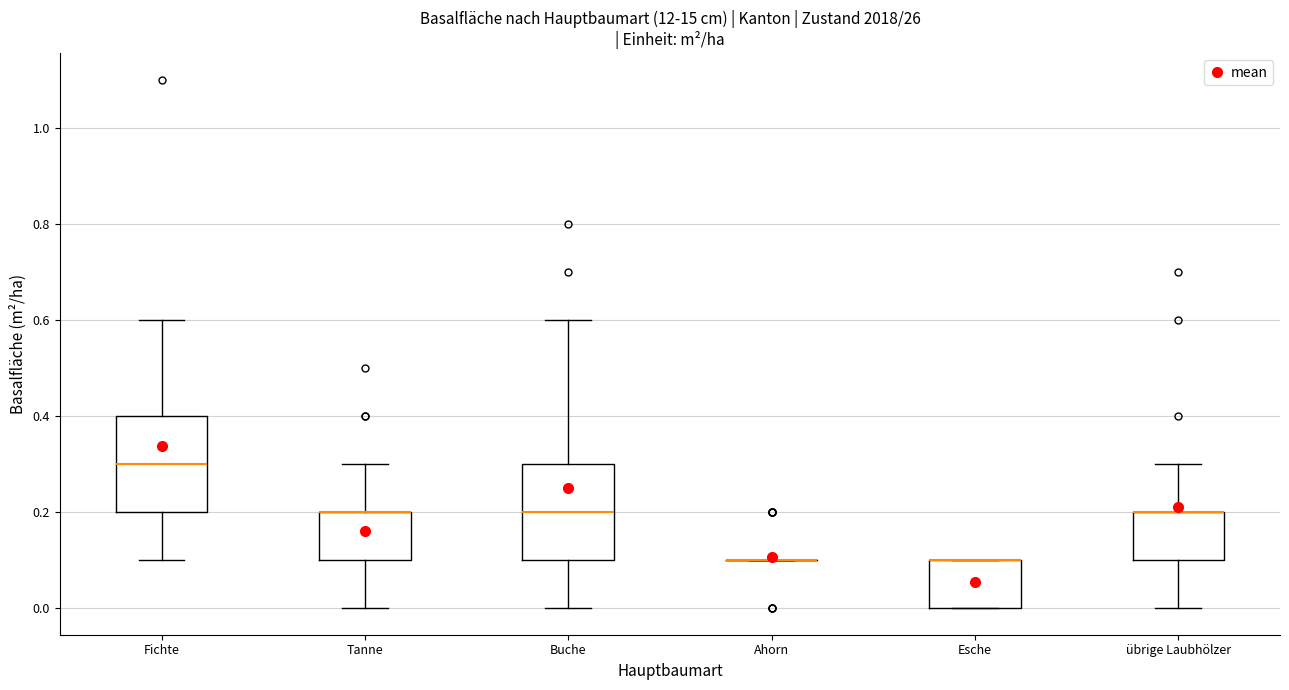

Reading left to right, read every box against the y-axis: the position of its median line, the range the box covers, and the ends of its whiskers. The values are not printed on the chart, so give them approximately, as read against the axis.

Fichte: median 0.3, box 0.2 to 0.4, whiskers 0.1 to 0.6
Tanne: median 0.2 (drawn on the box's upper edge), box 0.1 to 0.2, whiskers 0.0 to 0.3
Buche: median 0.2, box 0.1 to 0.3, whiskers 0.0 to 0.6
Ahorn: box collapsed to a line at 0.1, whiskers 0.1 to 0.1
Esche: median 0.1 (drawn on the box's upper edge), box 0.0 to 0.1, whiskers 0.0 to 0.1
übrige Laubhölzer: median 0.2 (drawn on the box's upper edge), box 0.1 to 0.2, whiskers 0.0 to 0.3